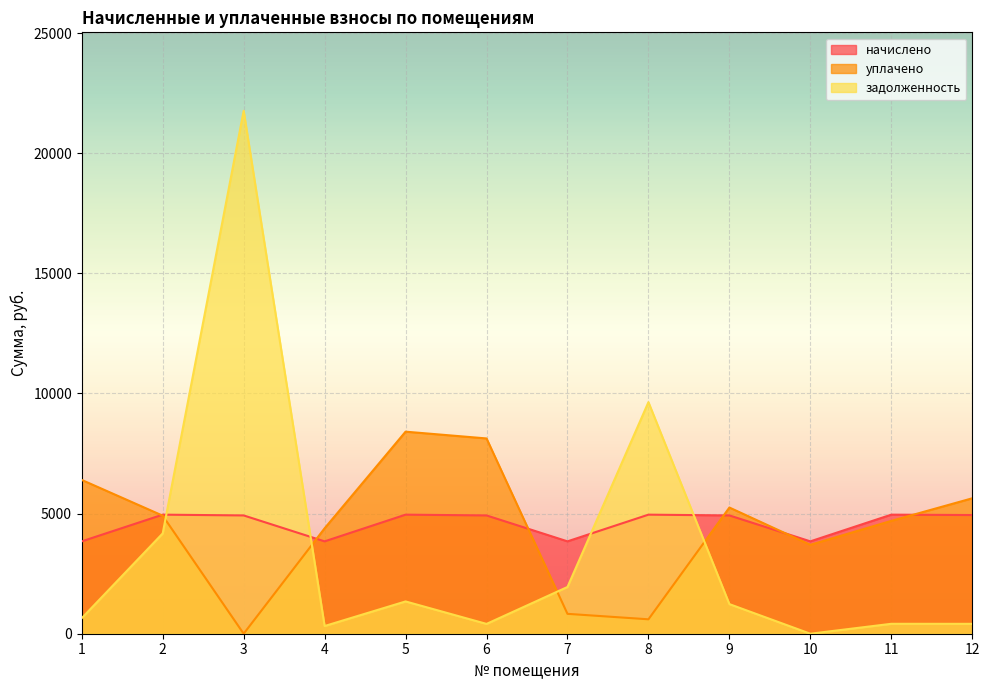

How many lines are shown in the chart?

3